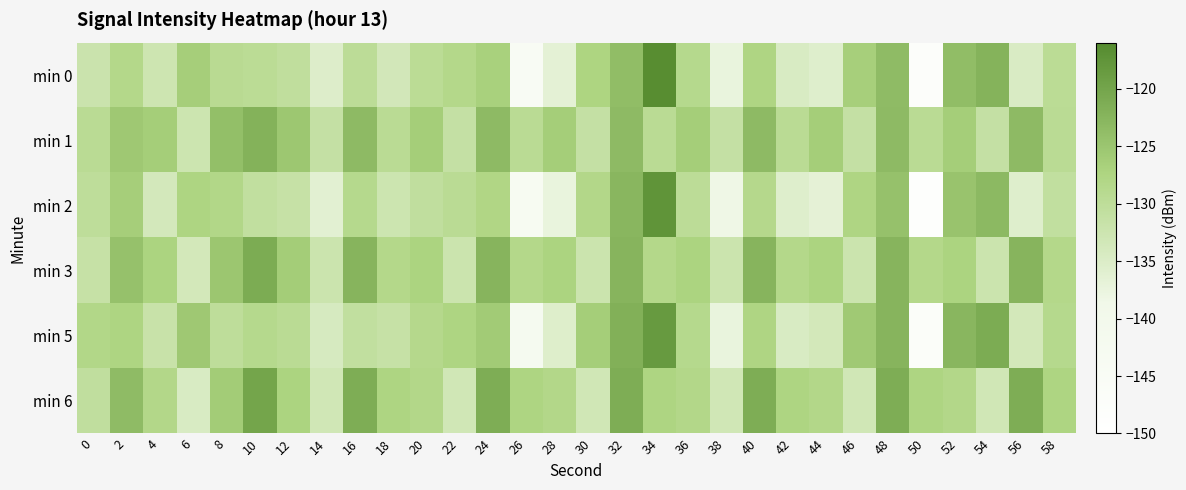

Which category has the highest value across all series?

34